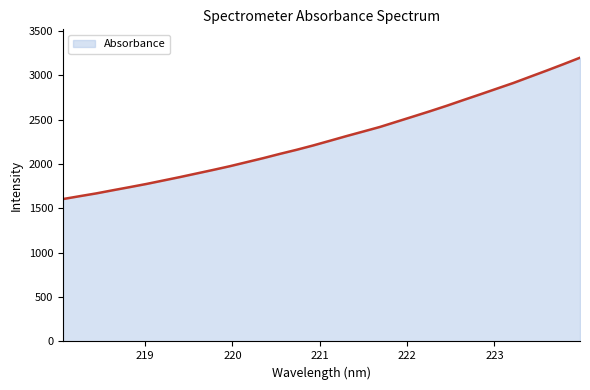

What is the smallest value displayed?

1606.1